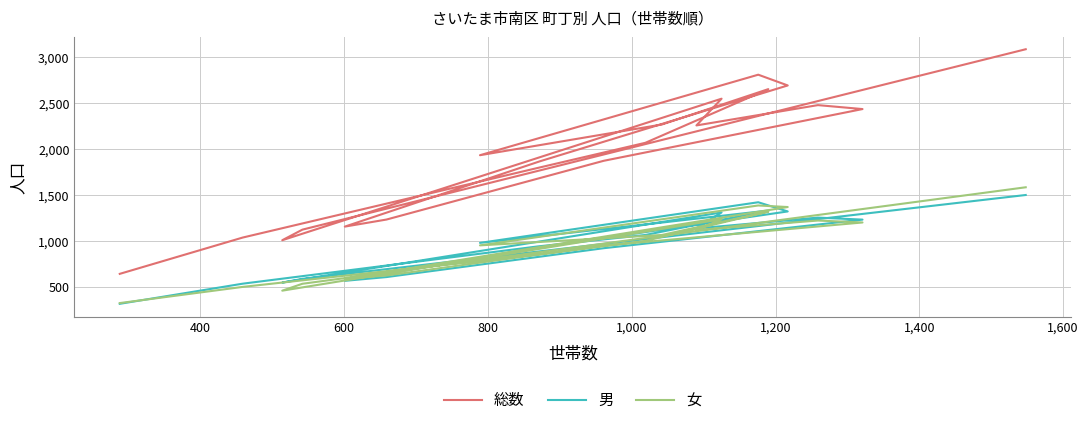

What is the difference between the maximum and minimum values in the 男 series?

1184